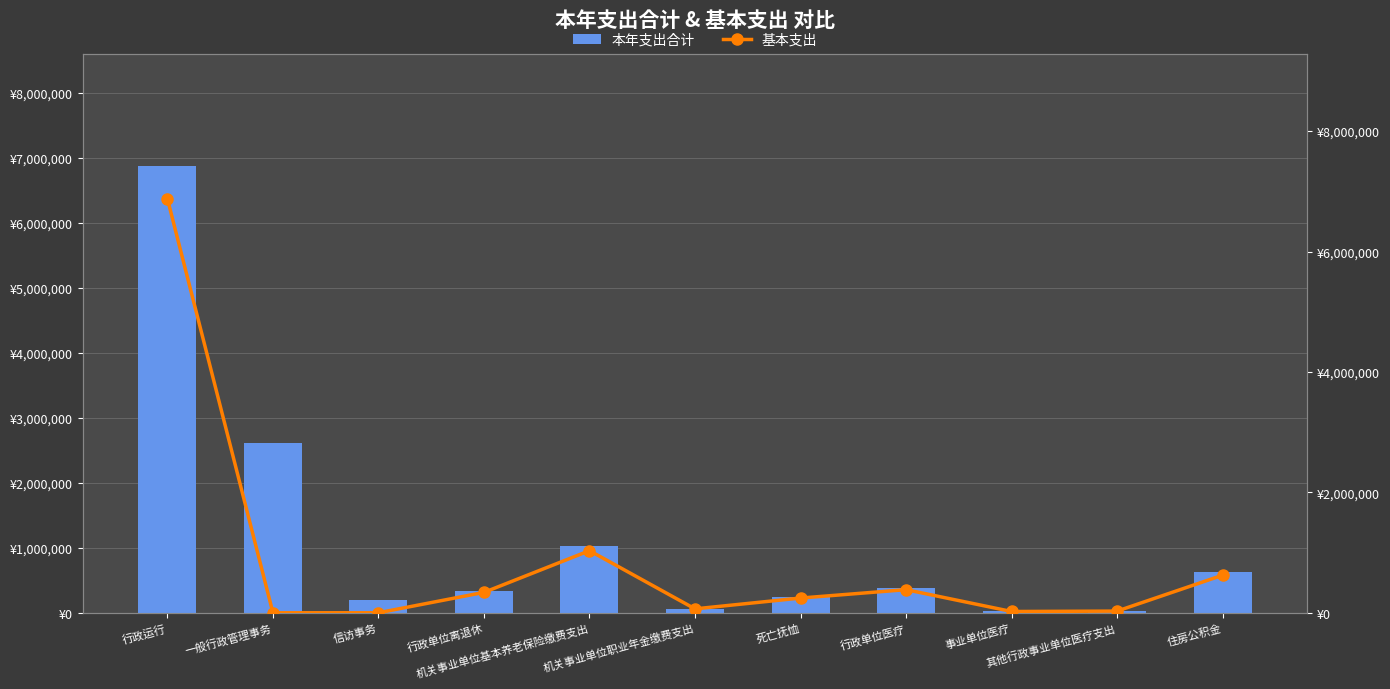

At which label does 基本支出 first exceed 244429?

行政运行